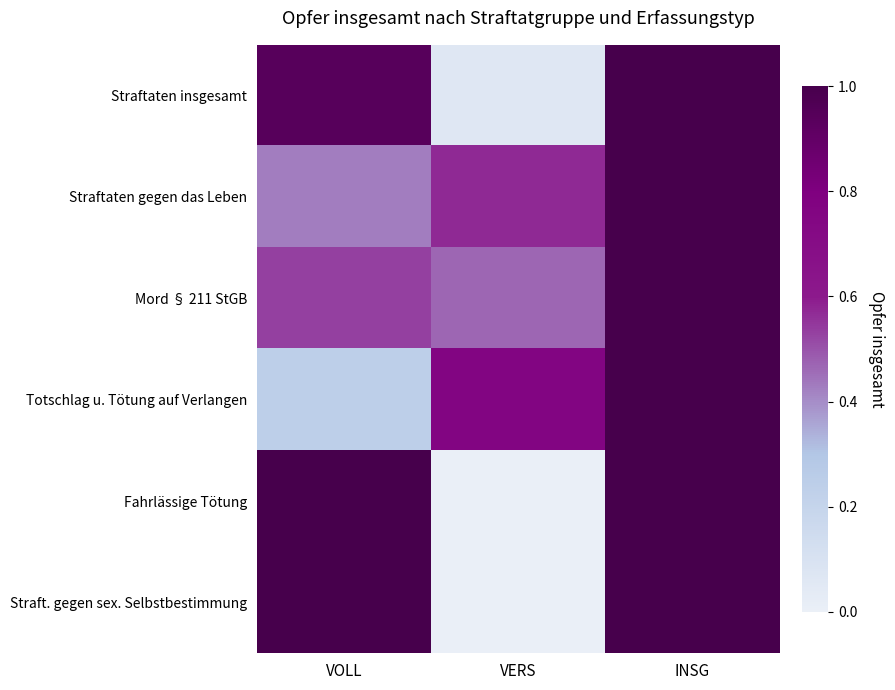

What is the total value across all series at VOLL?

4.1